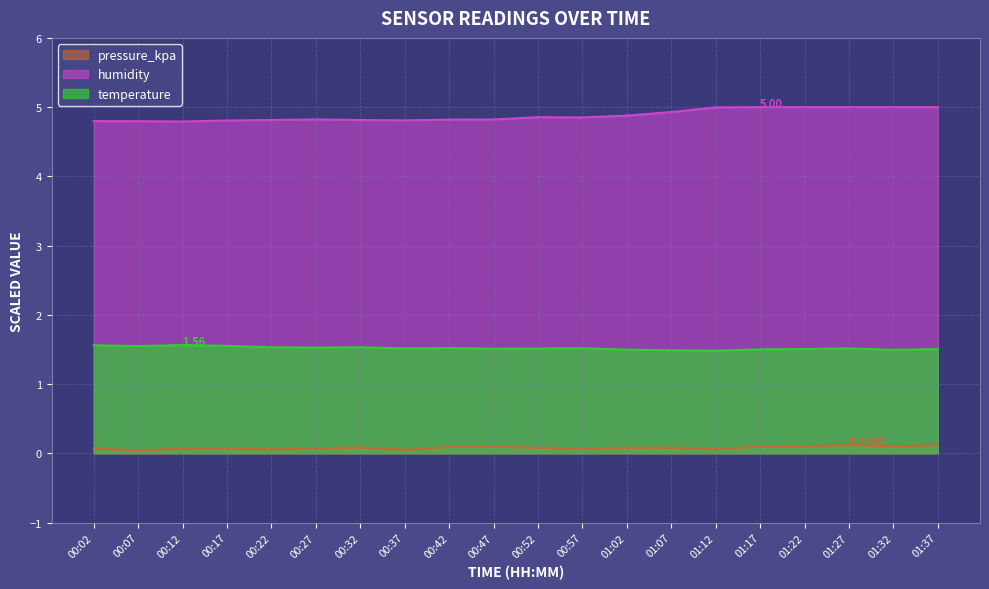

Rank the series by their maximum value, from highest to lowest.

humidity, temperature, pressure_kpa